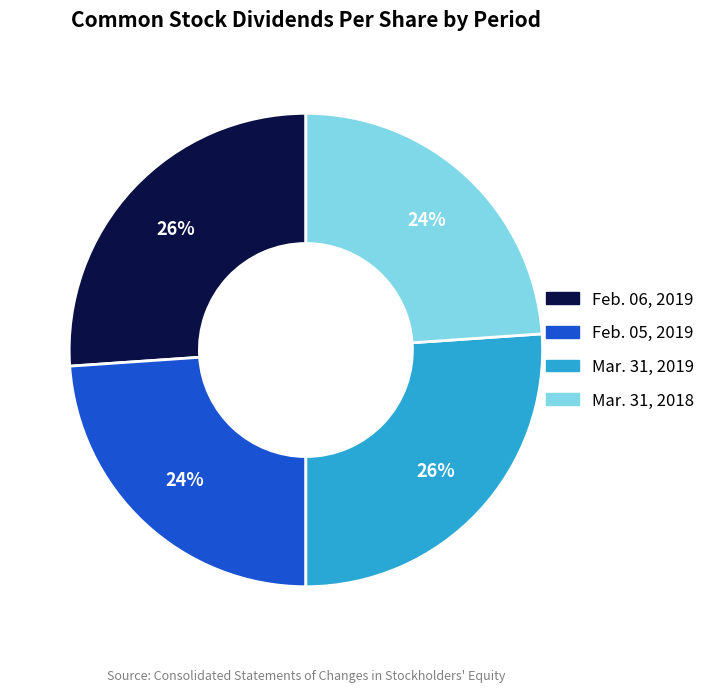

To the nearest percent, what is the difference between the largest and smallest slice percentages?

2%